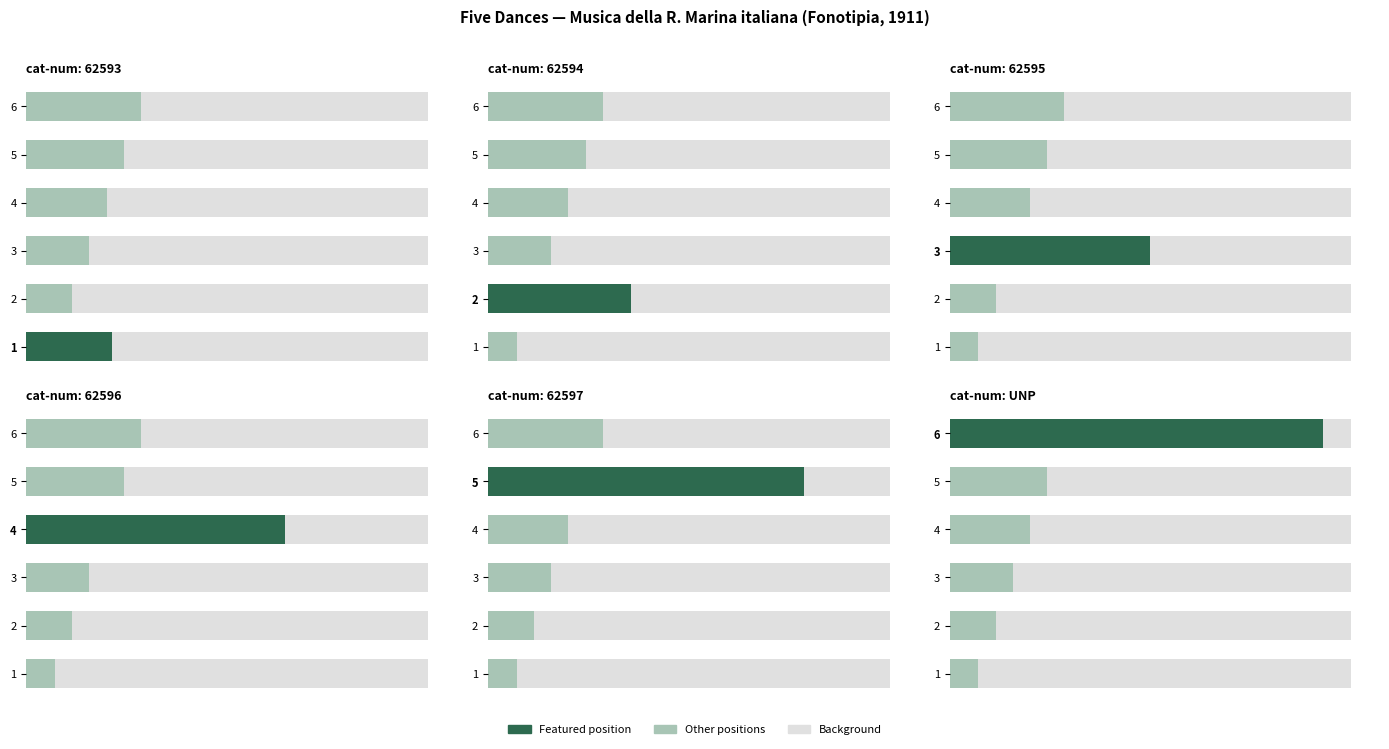

Where is the data nearest to the value 3?

5